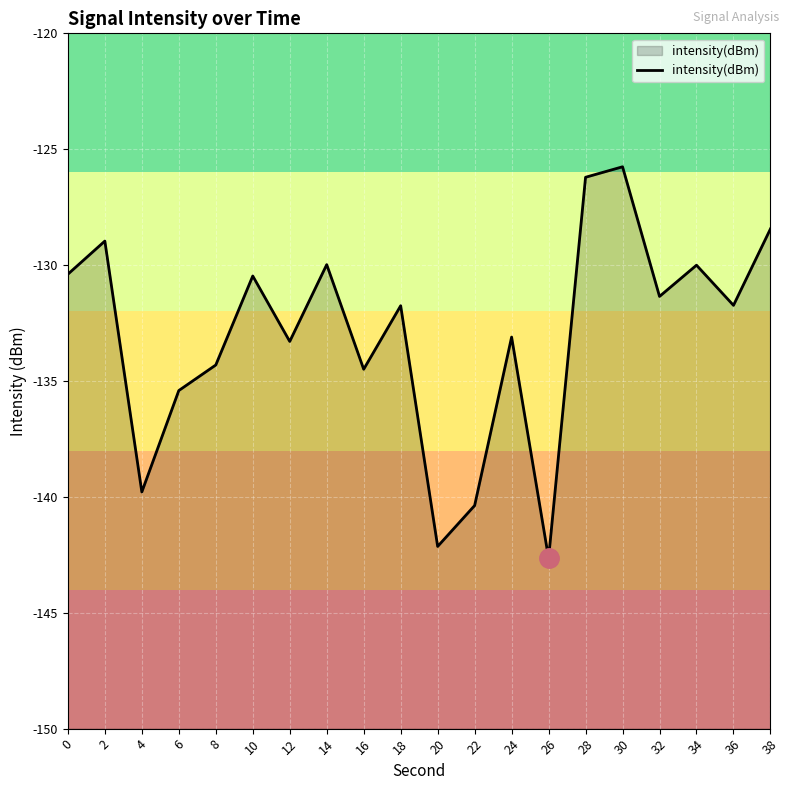

Between 26 and 14, which is larger?

14